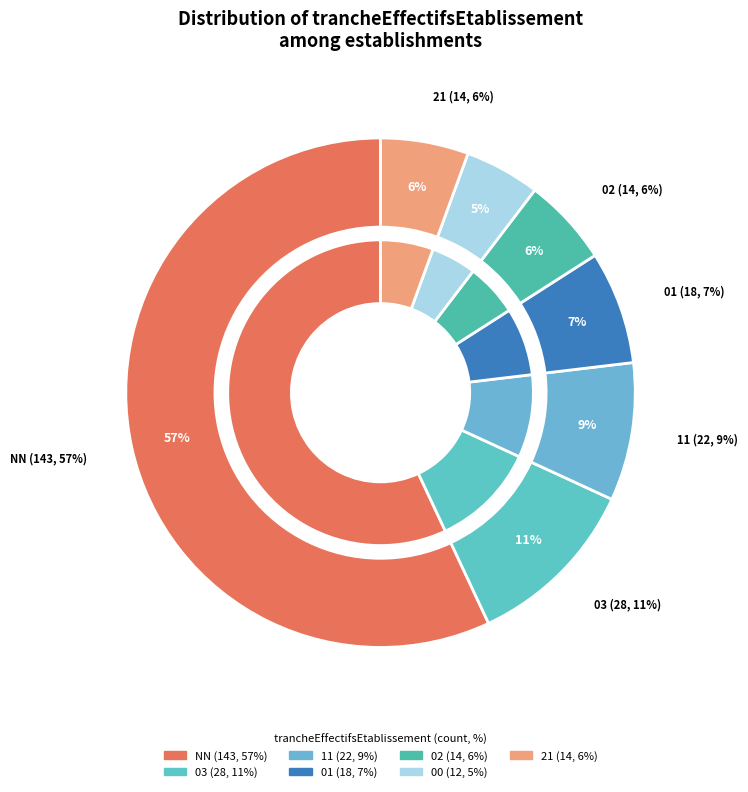

To the nearest percent, what is the difference between the 00 and 02 slice percentages?

1%